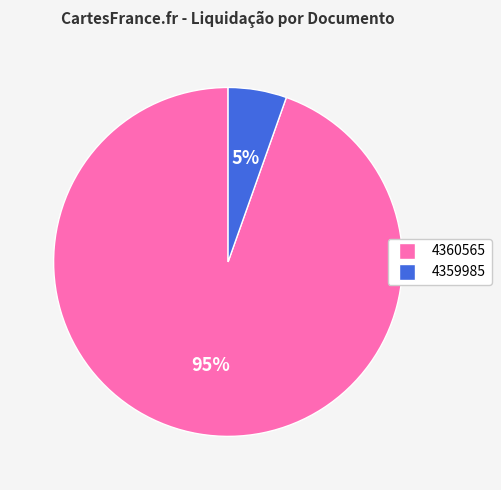

The 4359985 slice represents 1% of the pie. True or false?

False